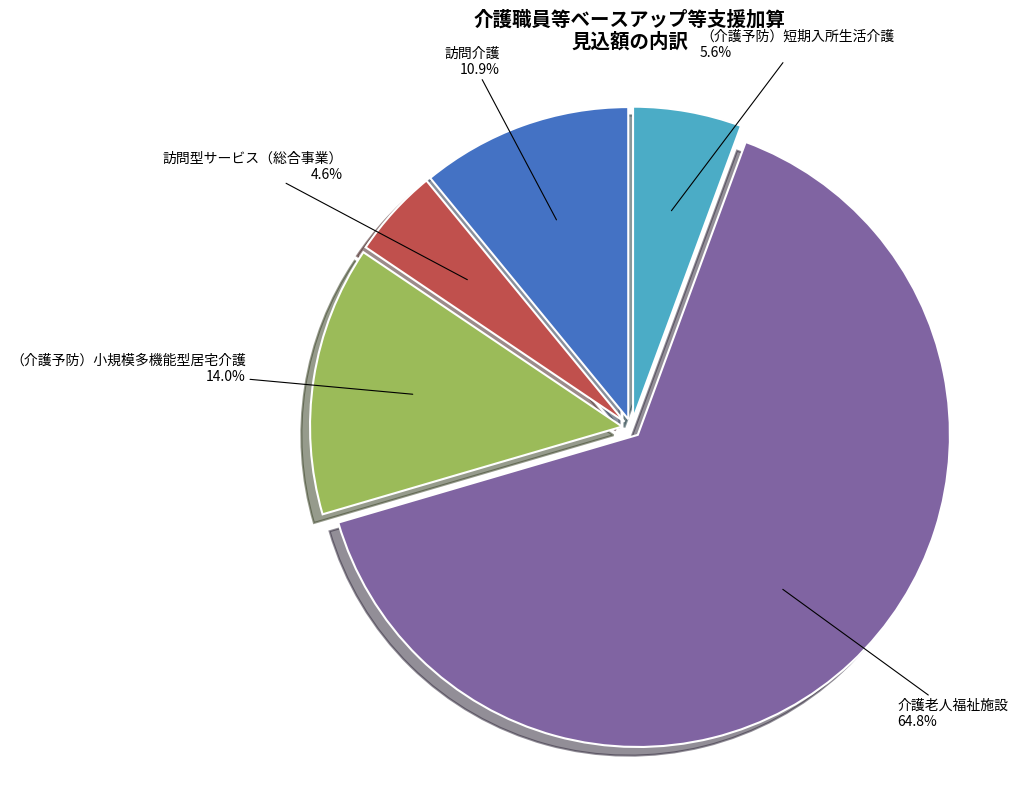

How much of the chart is everything except 訪問介護?

89.1%